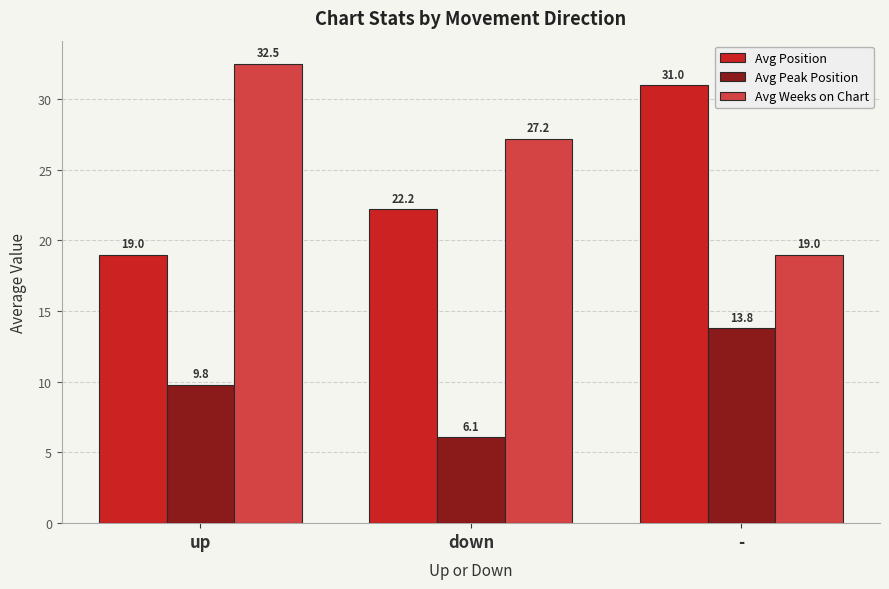

Is it true that Avg Weeks on Chart equals 19.0 at -?

True